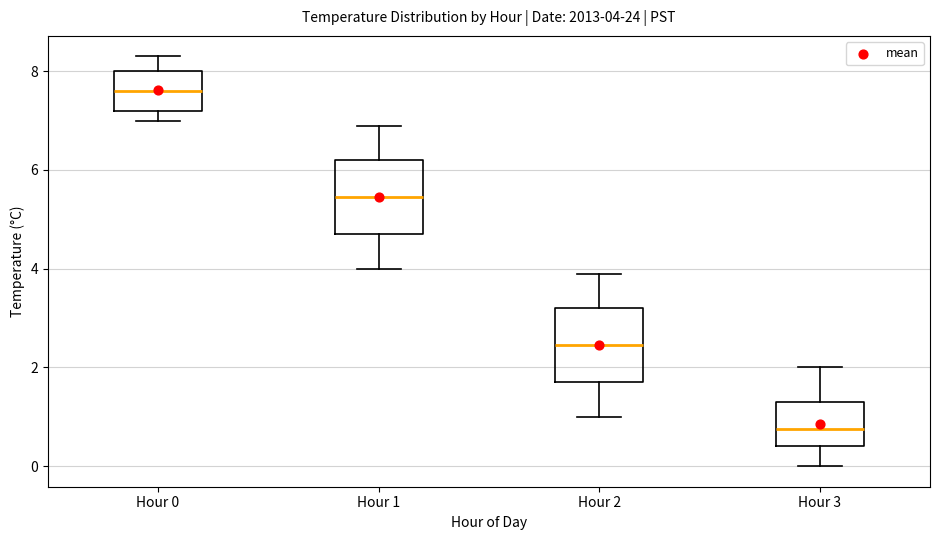

Which box's median line is the highest?

Hour 0